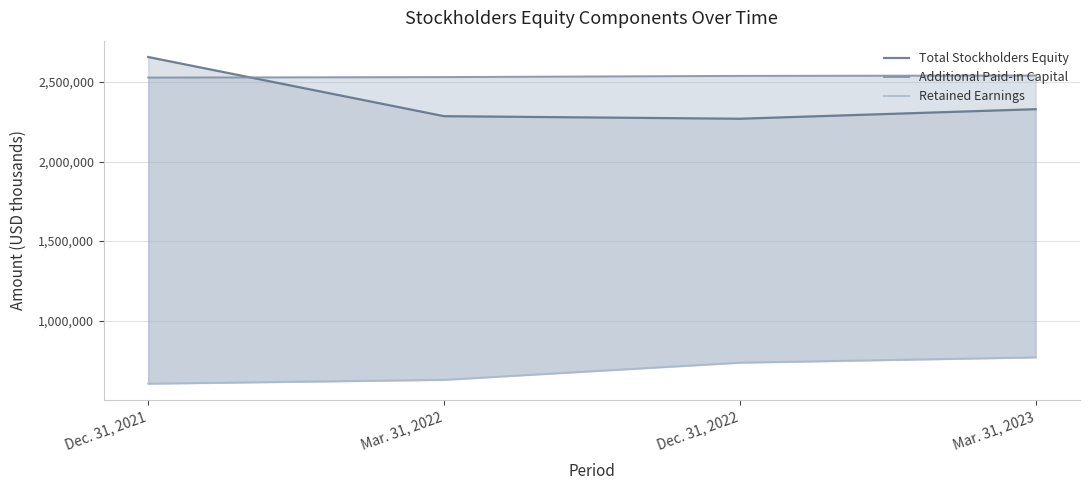

How many values in the Total Stockholders Equity series exceed 2329012?

1